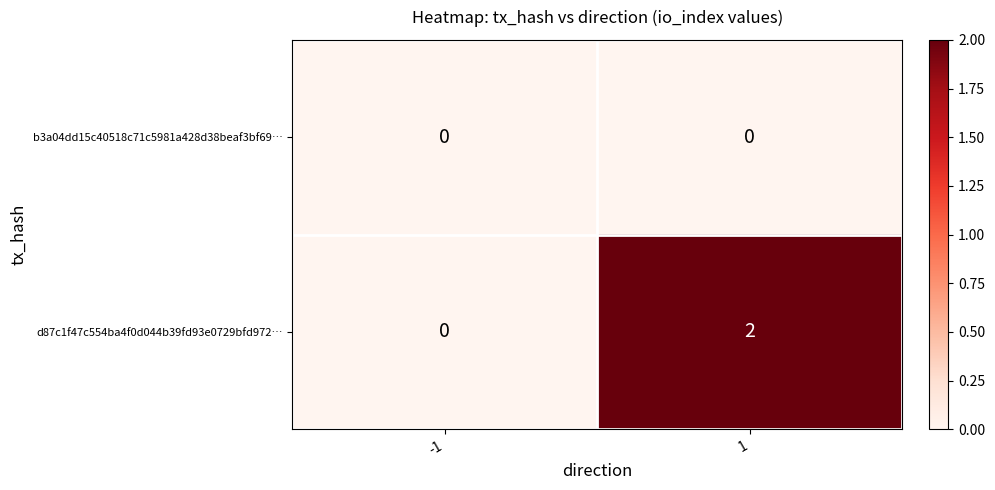

Reading left to right, transcribe all the data shown in this chart.

b3a04dd15c40518c71c5981a428d38beaf3bf69…: 0	0
d87c1f47c554ba4f0d044b39fd93e0729bfd972…: 0	2